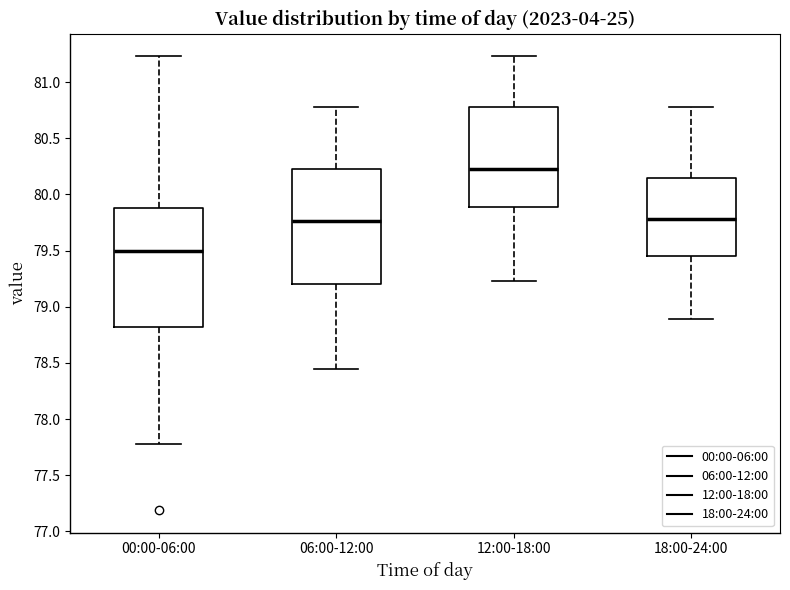

Where does the lower whisker of the box for 06:00-12:00 end on the y-axis? The values are not printed on the chart, so give them approximately, as read against the axis.

78.45